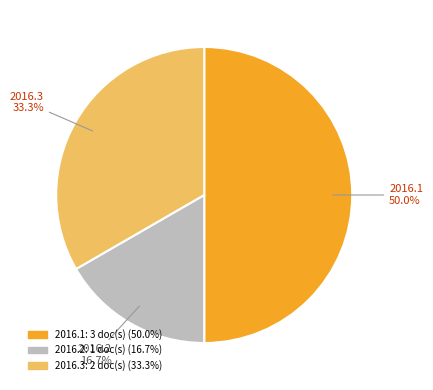

Does 2016.3 account for over 50% of the chart?

No